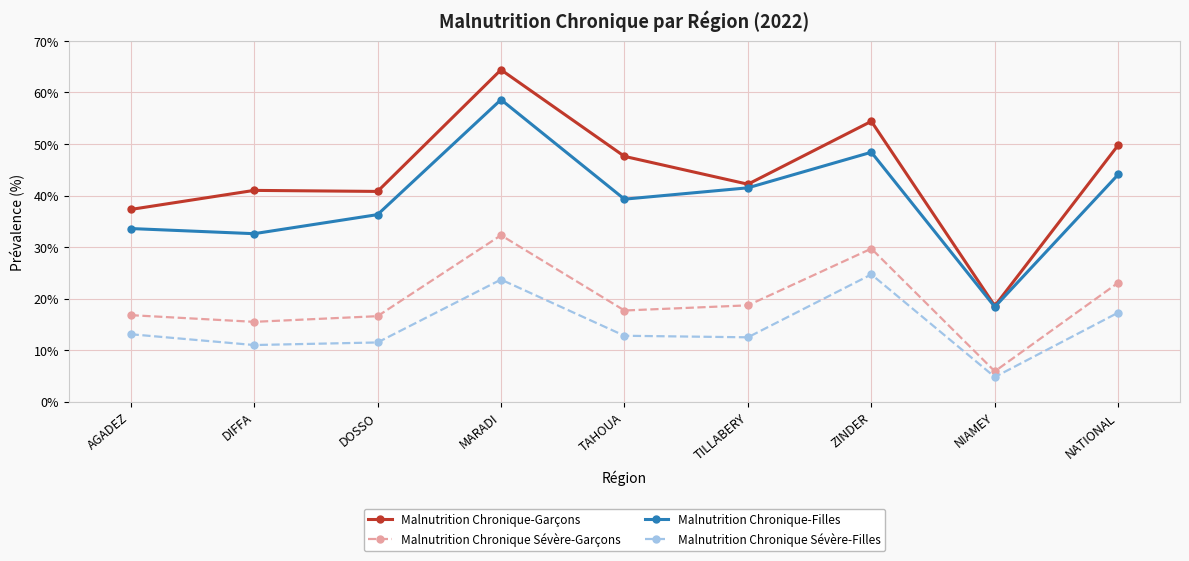

True or false: Malnutrition Chronique Sévère-Garçons has a value of 17.7 at TAHOUA.

True